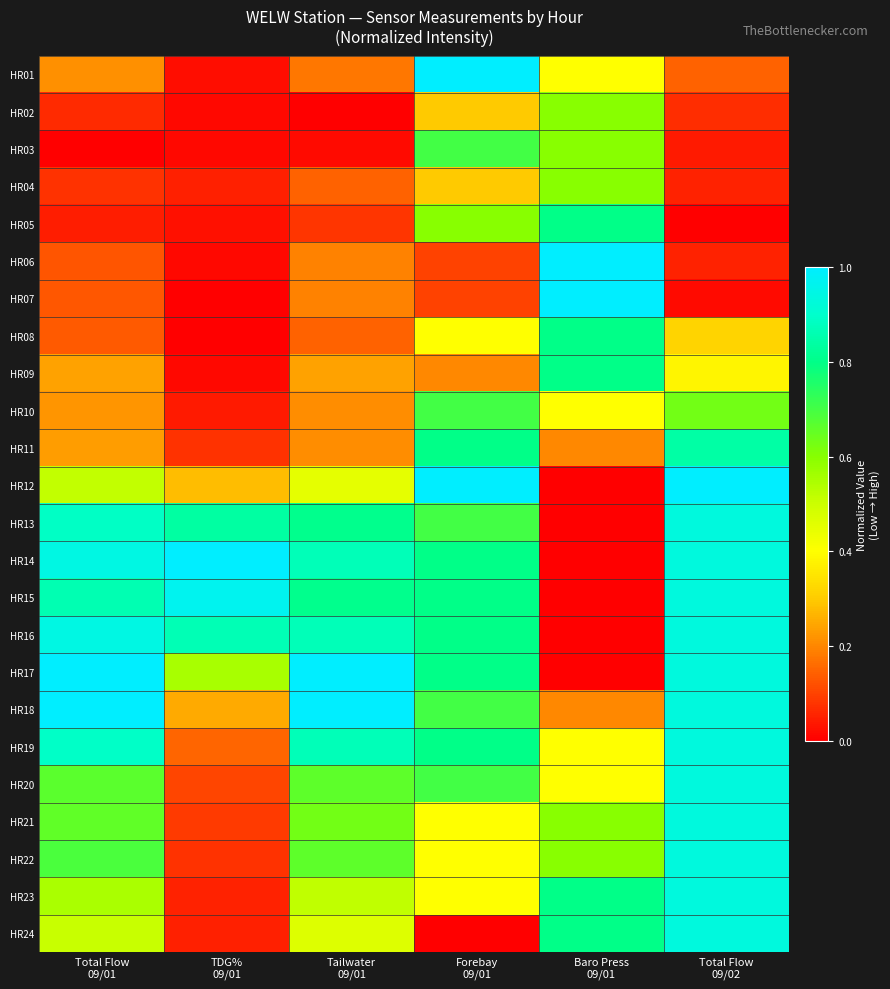

Reading right to left, list all the values displayed in this chart.

HR01: Total Flow
09/02=0.1	Baro Press
09/01=0.4	Forebay
09/01=1.0	Tailwater
09/01=0.2	TDG%
09/01=0.0	Total Flow
09/01=0.2
HR02: Total Flow
09/02=0.1	Baro Press
09/01=0.6	Forebay
09/01=0.3	Tailwater
09/01=0.0	TDG%
09/01=0.0	Total Flow
09/01=0.1
HR03: Total Flow
09/02=0.0	Baro Press
09/01=0.6	Forebay
09/01=0.7	Tailwater
09/01=0.0	TDG%
09/01=0.0	Total Flow
09/01=0.0
HR04: Total Flow
09/02=0.1	Baro Press
09/01=0.6	Forebay
09/01=0.3	Tailwater
09/01=0.1	TDG%
09/01=0.0	Total Flow
09/01=0.1
HR05: Total Flow
09/02=0.0	Baro Press
09/01=0.8	Forebay
09/01=0.6	Tailwater
09/01=0.1	TDG%
09/01=0.0	Total Flow
09/01=0.0
HR06: Total Flow
09/02=0.1	Baro Press
09/01=1.0	Forebay
09/01=0.1	Tailwater
09/01=0.2	TDG%
09/01=0.0	Total Flow
09/01=0.1
HR07: Total Flow
09/02=0.0	Baro Press
09/01=1.0	Forebay
09/01=0.1	Tailwater
09/01=0.2	TDG%
09/01=0.0	Total Flow
09/01=0.1
HR08: Total Flow
09/02=0.3	Baro Press
09/01=0.8	Forebay
09/01=0.4	Tailwater
09/01=0.1	TDG%
09/01=0.0	Total Flow
09/01=0.1
HR09: Total Flow
09/02=0.4	Baro Press
09/01=0.8	Forebay
09/01=0.2	Tailwater
09/01=0.2	TDG%
09/01=0.0	Total Flow
09/01=0.2
HR10: Total Flow
09/02=0.6	Baro Press
09/01=0.4	Forebay
09/01=0.7	Tailwater
09/01=0.2	TDG%
09/01=0.0	Total Flow
09/01=0.2
HR11: Total Flow
09/02=0.8	Baro Press
09/01=0.2	Forebay
09/01=0.8	Tailwater
09/01=0.2	TDG%
09/01=0.1	Total Flow
09/01=0.2
HR12: Total Flow
09/02=1.0	Baro Press
09/01=0.0	Forebay
09/01=1.0	Tailwater
09/01=0.5	TDG%
09/01=0.3	Total Flow
09/01=0.5
HR13: Total Flow
09/02=0.9	Baro Press
09/01=0.0	Forebay
09/01=0.7	Tailwater
09/01=0.8	TDG%
09/01=0.8	Total Flow
09/01=0.9
HR14: Total Flow
09/02=0.9	Baro Press
09/01=0.0	Forebay
09/01=0.8	Tailwater
09/01=0.9	TDG%
09/01=1.0	Total Flow
09/01=0.9
HR15: Total Flow
09/02=0.9	Baro Press
09/01=0.0	Forebay
09/01=0.8	Tailwater
09/01=0.8	TDG%
09/01=1.0	Total Flow
09/01=0.9
HR16: Total Flow
09/02=0.9	Baro Press
09/01=0.0	Forebay
09/01=0.8	Tailwater
09/01=0.9	TDG%
09/01=0.9	Total Flow
09/01=0.9
HR17: Total Flow
09/02=0.9	Baro Press
09/01=0.0	Forebay
09/01=0.8	Tailwater
09/01=1.0	TDG%
09/01=0.6	Total Flow
09/01=1.0
HR18: Total Flow
09/02=0.9	Baro Press
09/01=0.2	Forebay
09/01=0.7	Tailwater
09/01=1.0	TDG%
09/01=0.3	Total Flow
09/01=1.0
HR19: Total Flow
09/02=0.9	Baro Press
09/01=0.4	Forebay
09/01=0.8	Tailwater
09/01=0.9	TDG%
09/01=0.1	Total Flow
09/01=0.9
HR20: Total Flow
09/02=0.9	Baro Press
09/01=0.4	Forebay
09/01=0.7	Tailwater
09/01=0.7	TDG%
09/01=0.1	Total Flow
09/01=0.7
HR21: Total Flow
09/02=0.9	Baro Press
09/01=0.6	Forebay
09/01=0.4	Tailwater
09/01=0.6	TDG%
09/01=0.1	Total Flow
09/01=0.7
HR22: Total Flow
09/02=0.9	Baro Press
09/01=0.6	Forebay
09/01=0.4	Tailwater
09/01=0.7	TDG%
09/01=0.1	Total Flow
09/01=0.7
HR23: Total Flow
09/02=0.9	Baro Press
09/01=0.8	Forebay
09/01=0.4	Tailwater
09/01=0.5	TDG%
09/01=0.1	Total Flow
09/01=0.5
HR24: Total Flow
09/02=0.9	Baro Press
09/01=0.8	Forebay
09/01=0.0	Tailwater
09/01=0.5	TDG%
09/01=0.0	Total Flow
09/01=0.5